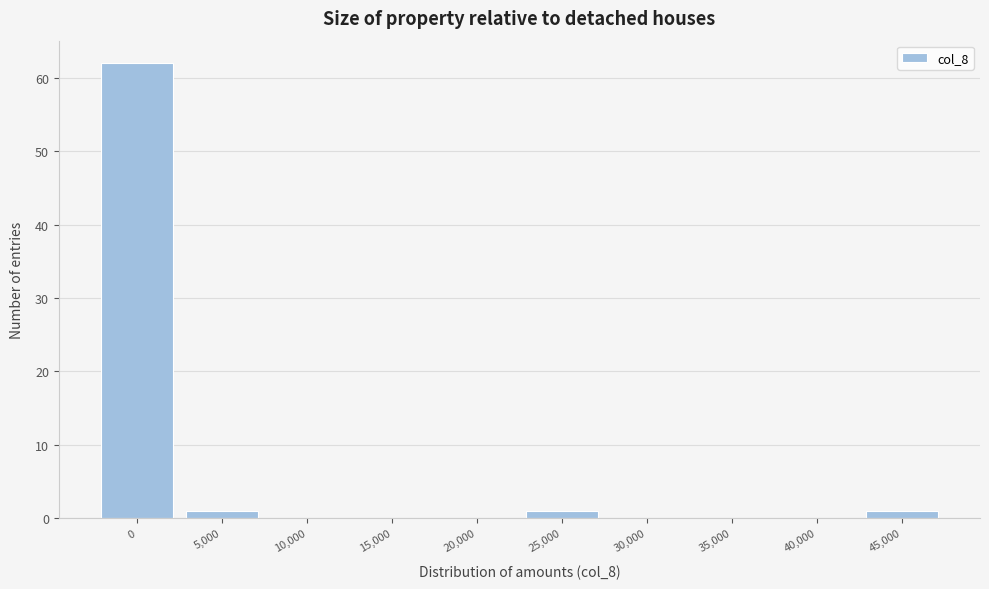

Reading left to right, list all the values displayed in this chart.

0=62	5,000=1	10,000=0	15,000=0	20,000=0	25,000=1	30,000=0	35,000=0	40,000=0	45,000=1